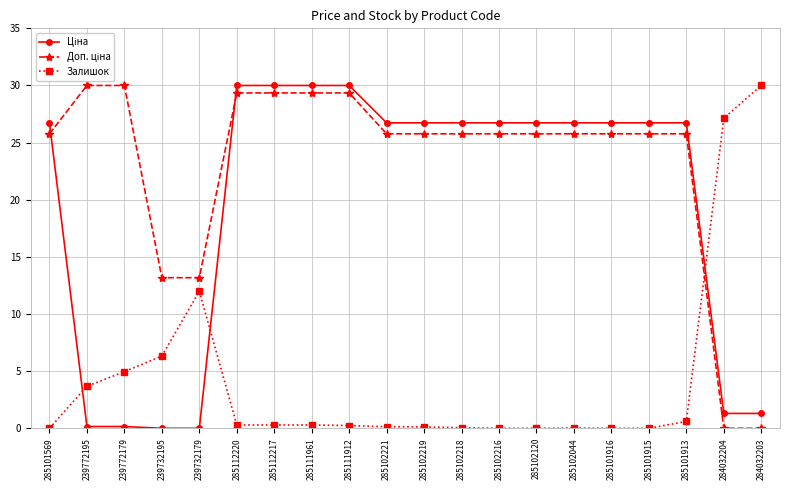

What is the average value of the Залишок series?

4.3